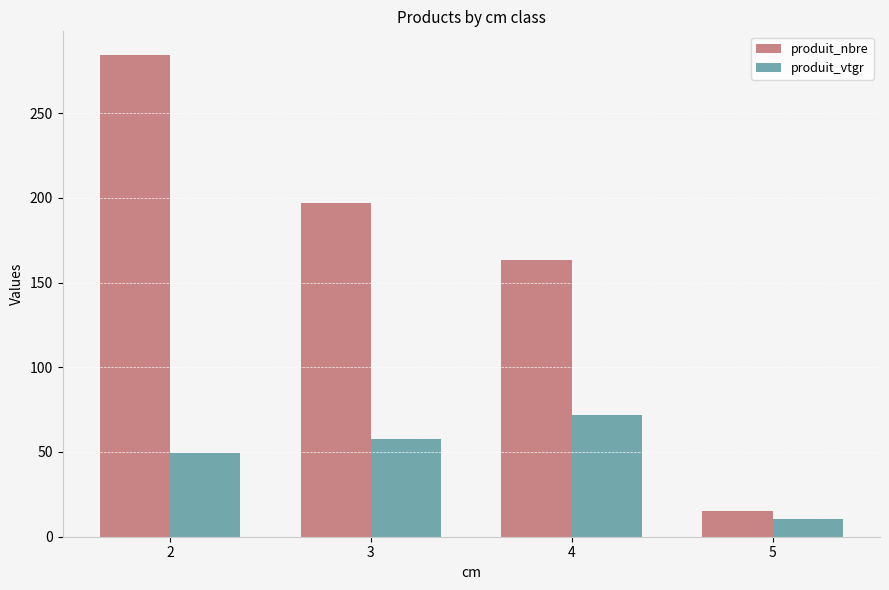

What is the value of the produit_nbre bar at the 2nd from the left?

197.0